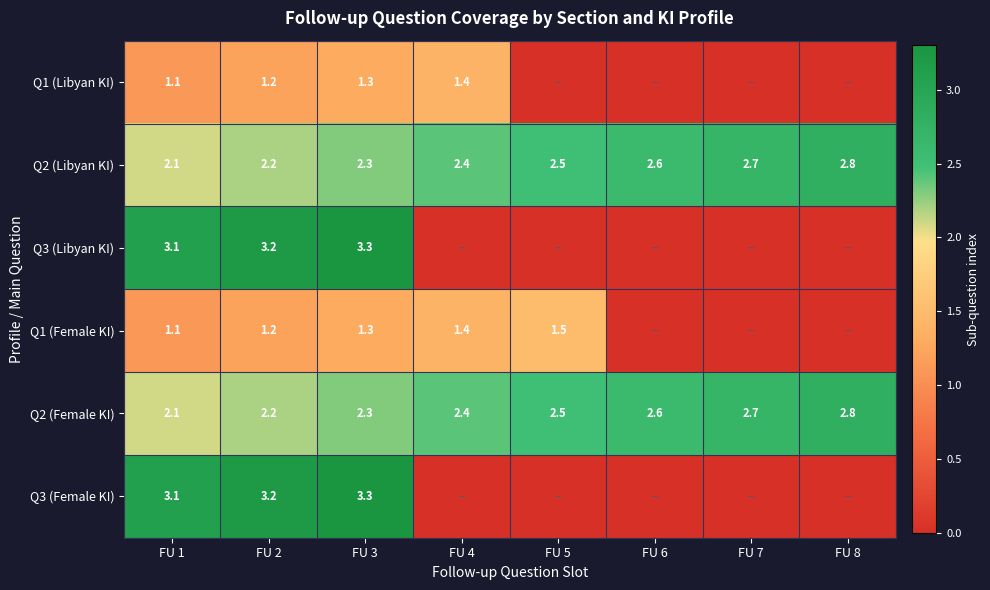

What is the difference between the Q2 (Libyan KI) values at FU 8 and FU 4?

0.4